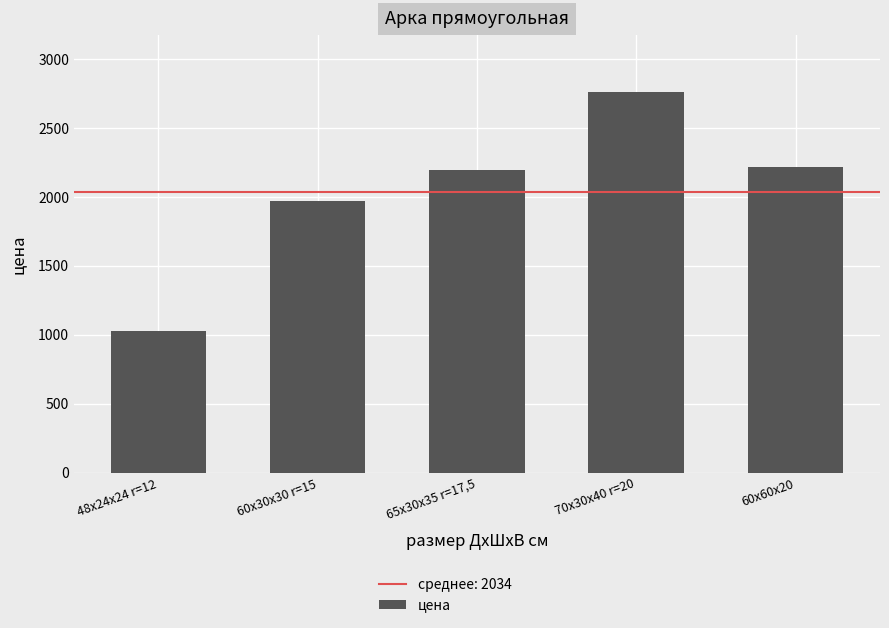

Reading left to right, transcribe all the data shown in this chart.

48х24х24 r=12=1025	60x30x30 r=15=1973	65x30x35 r=17,5=2198	70x30x40 r=20=2760	60x60x20=2215